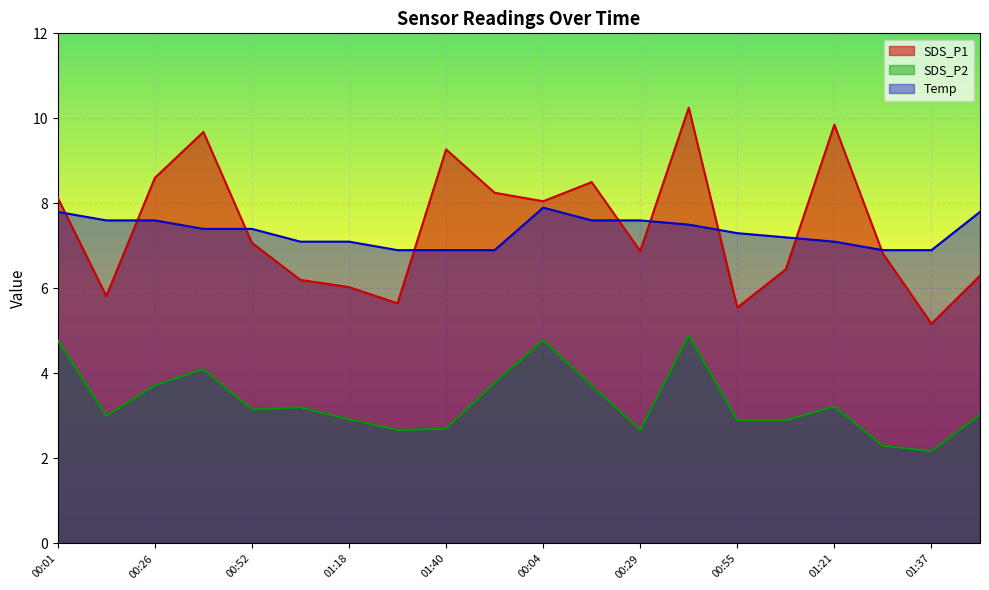

What is the difference between the second highest and second lowest values in the Temp series?

0.9